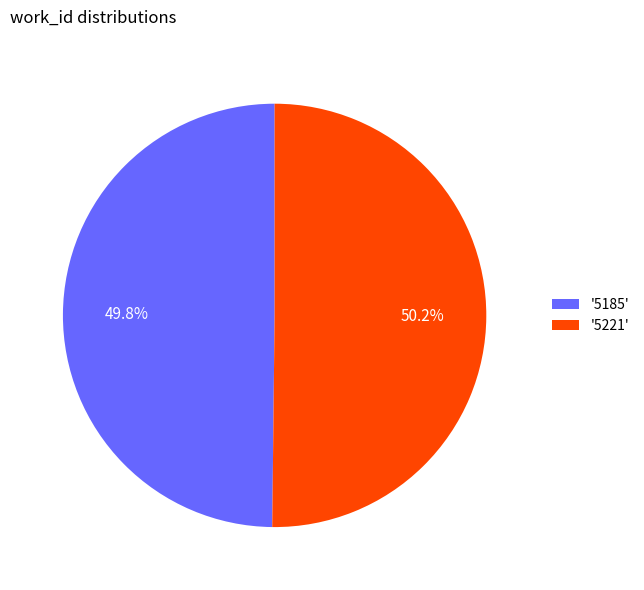

Count the number of slices in the pie.

2